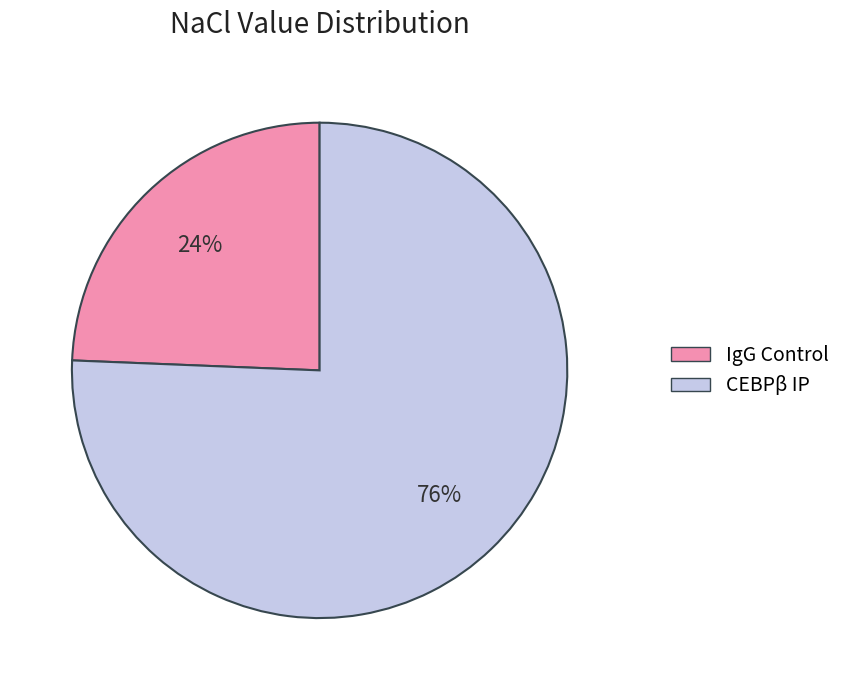

Count the number of slices in the pie.

2